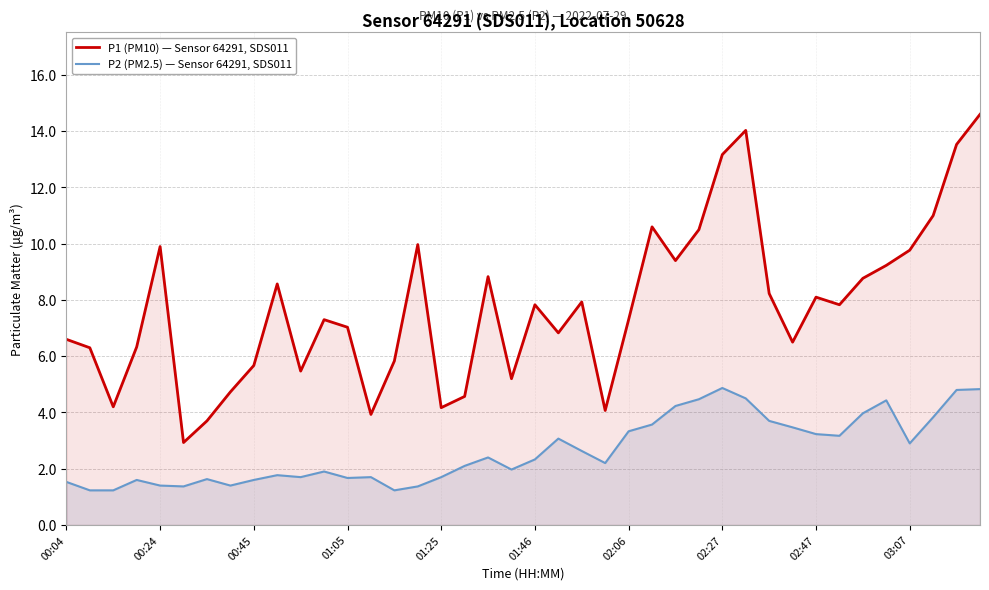

Reading right to left, list all the values displayed in this chart.

P1 (PM10) — Sensor 64291, SDS011: 14.6	13.5	11.0	9.8	9.2	8.8	7.8	8.1	6.5	8.2	14.0	13.2	10.5	9.4	10.6	7.3	4.1	7.9	6.8	7.8	5.2	8.8	4.6	4.2	10.0	5.8	3.9	7.0	7.3	5.5	8.6	5.7	4.7	3.7	2.9	9.9	6.3	4.2	6.3	6.6
P2 (PM2.5) — Sensor 64291, SDS011: 4.8	4.8	3.8	2.9	4.4	4.0	3.2	3.2	3.5	3.7	4.5	4.9	4.5	4.2	3.6	3.3	2.2	2.6	3.1	2.3	2.0	2.4	2.1	1.7	1.4	1.2	1.7	1.7	1.9	1.7	1.8	1.6	1.4	1.6	1.4	1.4	1.6	1.2	1.2	1.5